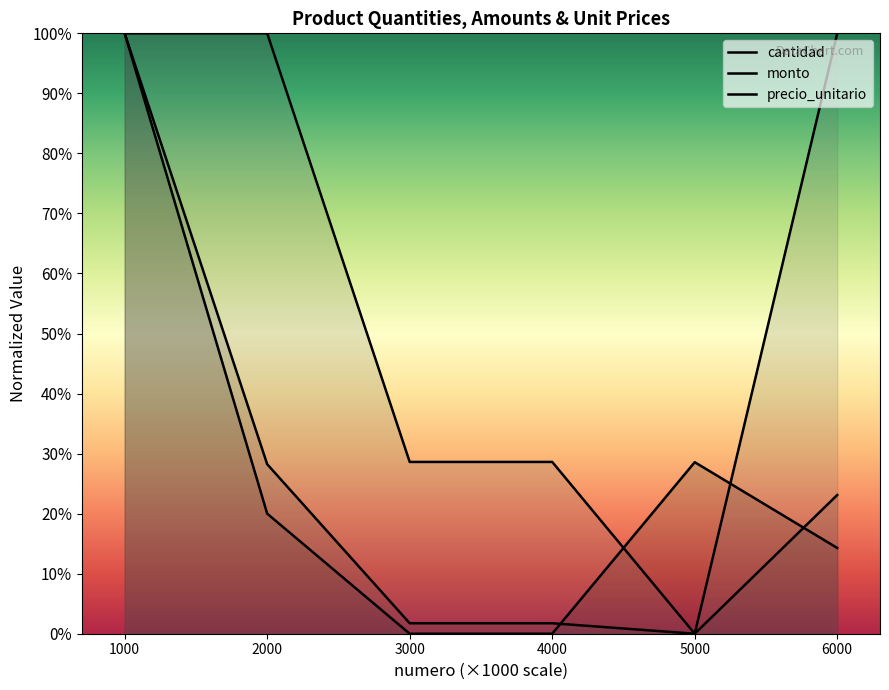

At 5000, list the series in order from largest to smallest.

cantidad, monto, precio_unitario